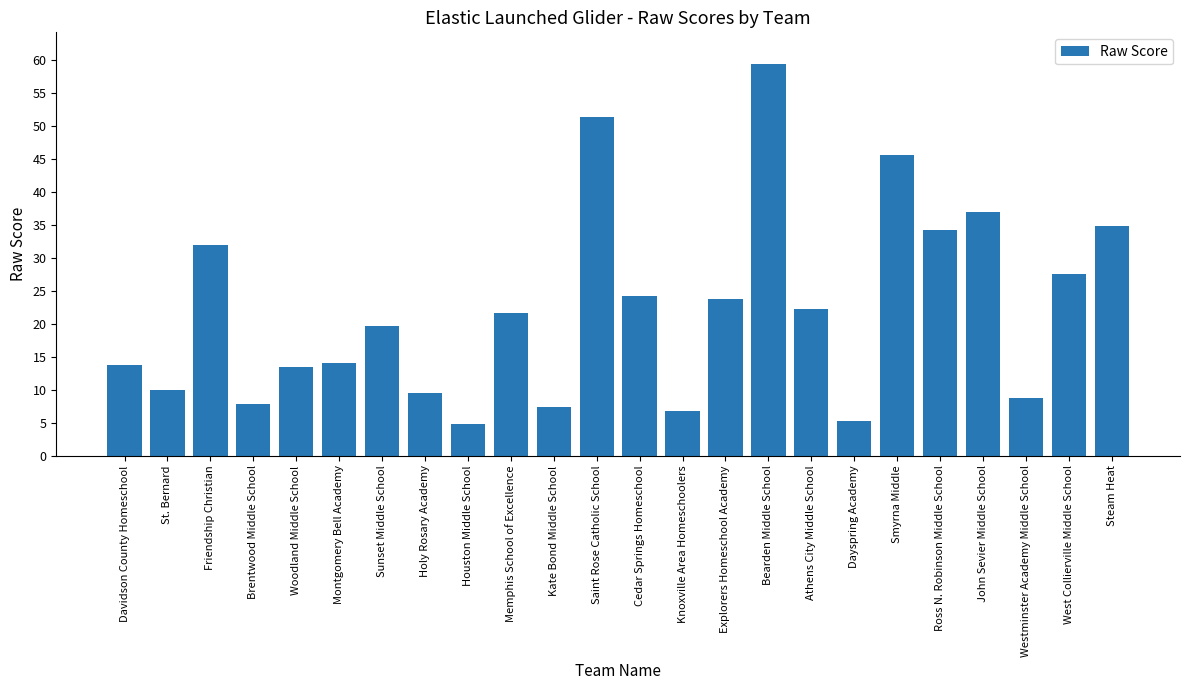

What is the average value?

22.3